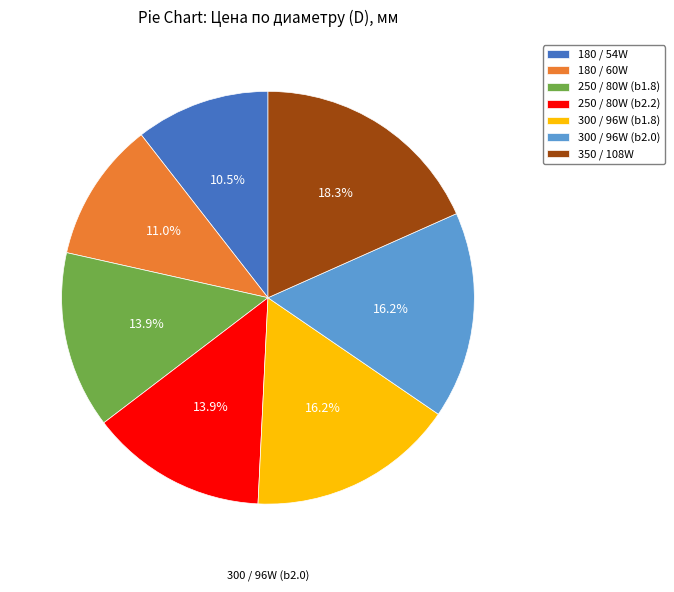

Which slice is the largest?

350 / 108W